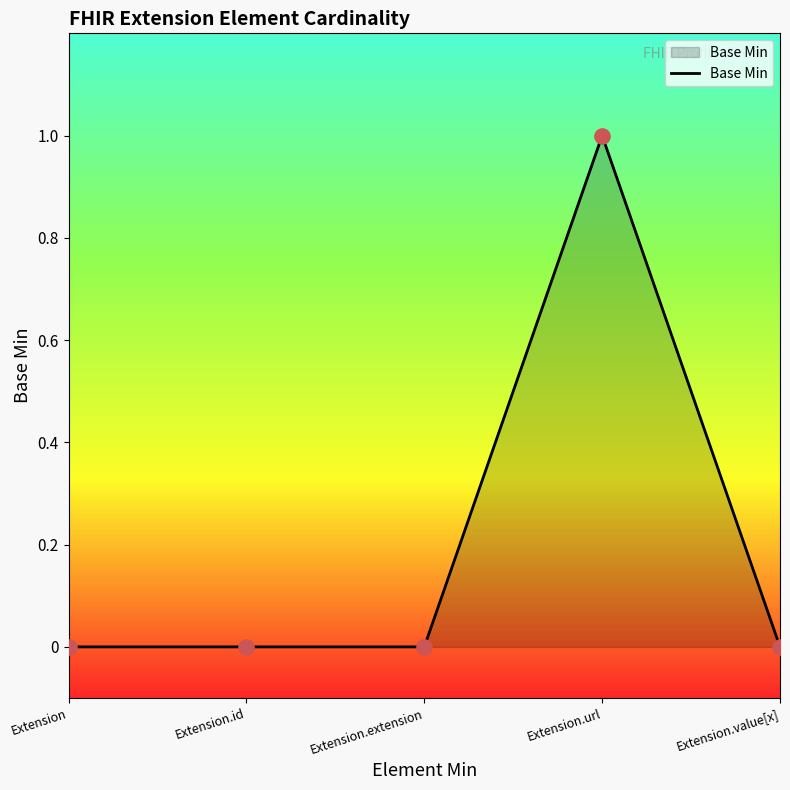

What is the change in value from Extension.extension to Extension.url?

+1